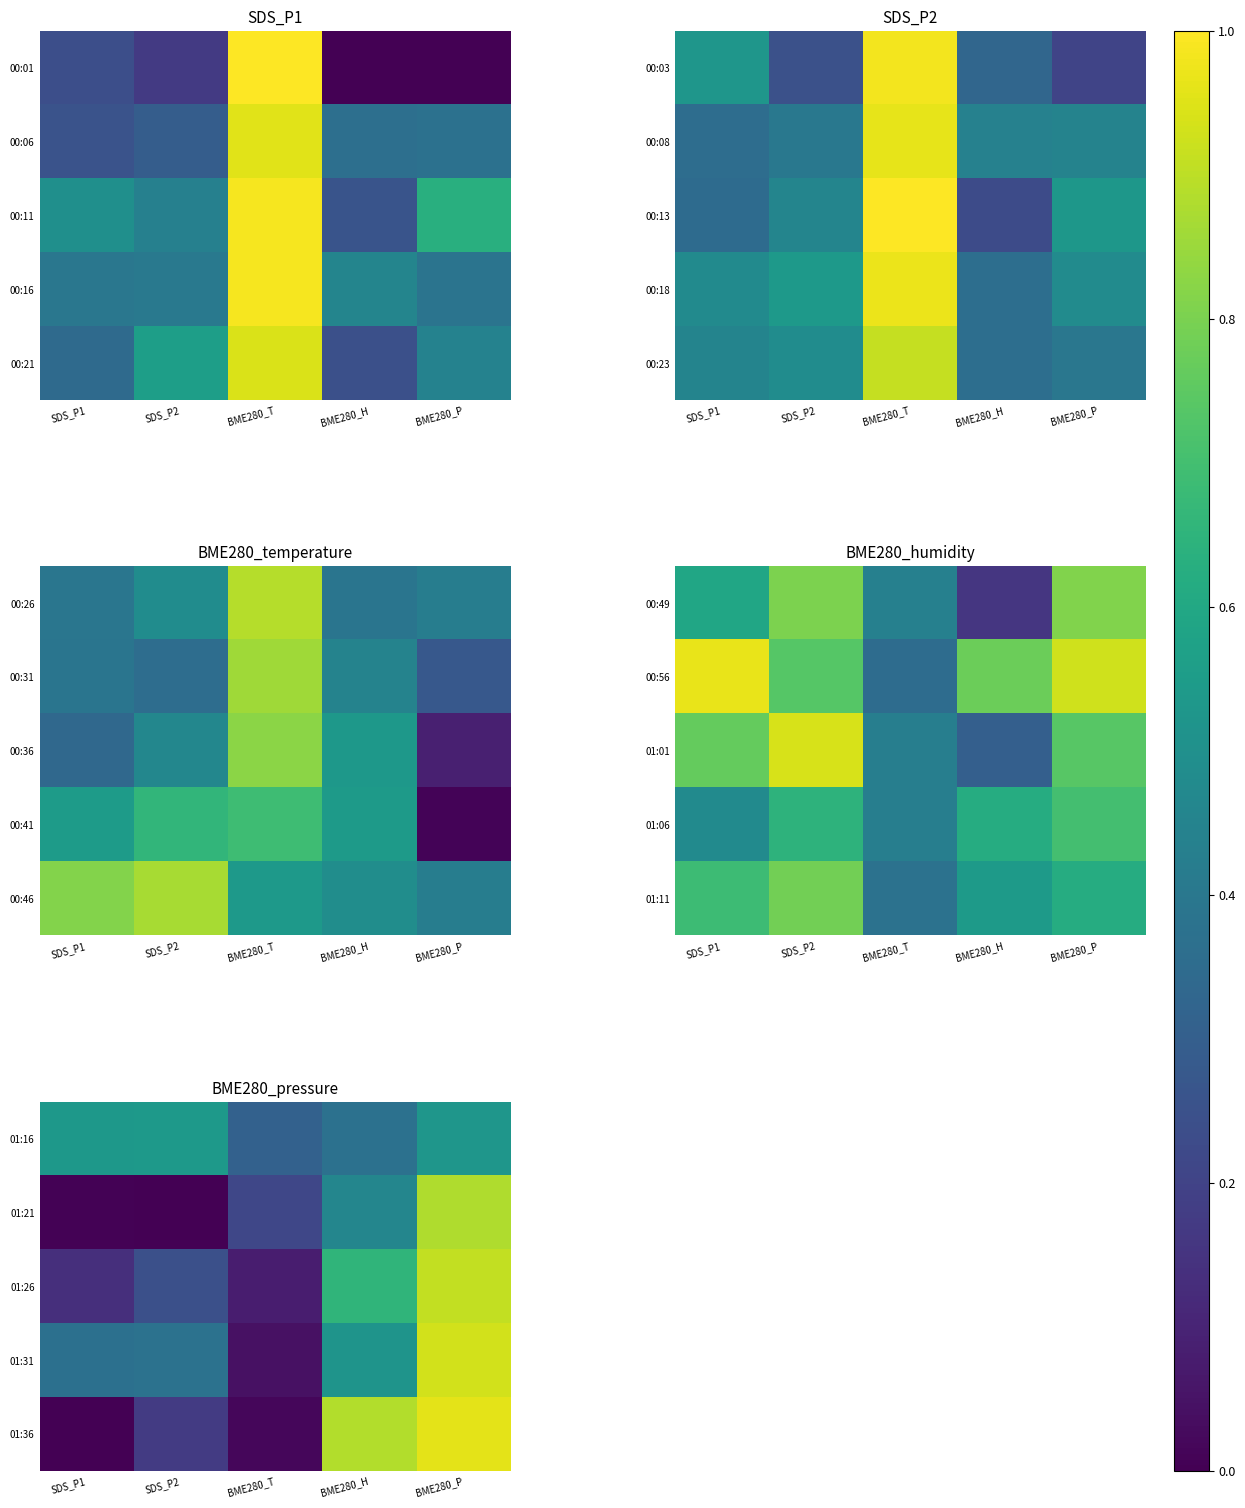

Is it true that 01:21 equals 0.6 at SDS_P2?

False